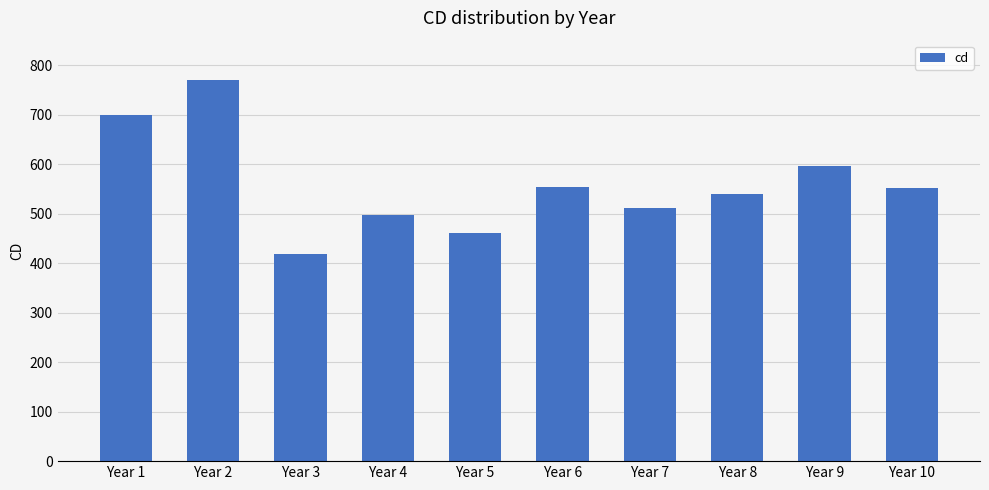

What is the difference between the maximum and minimum values?

352